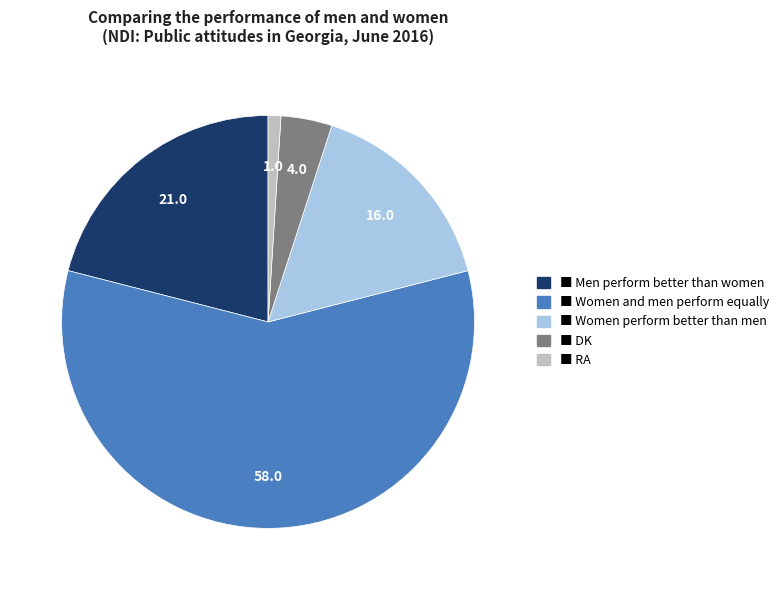

How many slices are in this pie chart?

5